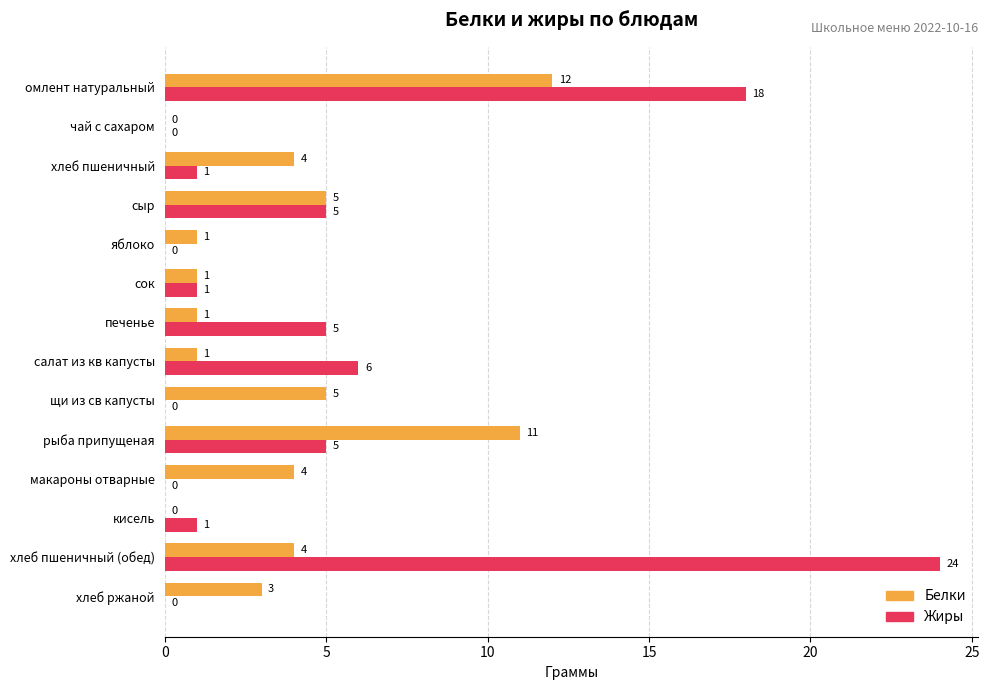

Is the value of Жиры at печенье greater than the value of Белки at хлеб пшеничный?

Yes